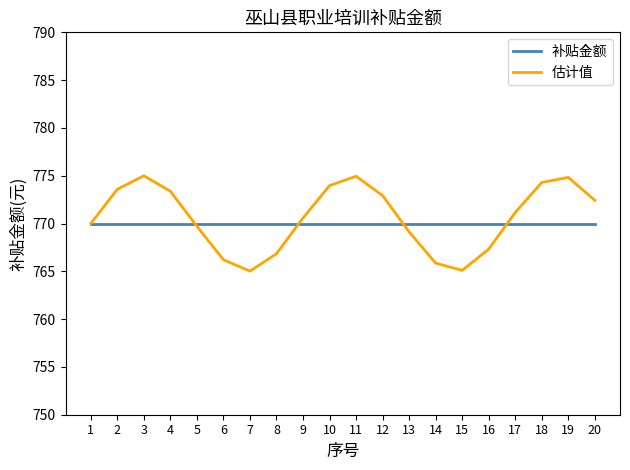

True or false: 估计值 has a value of 1011.7 at 8.

False